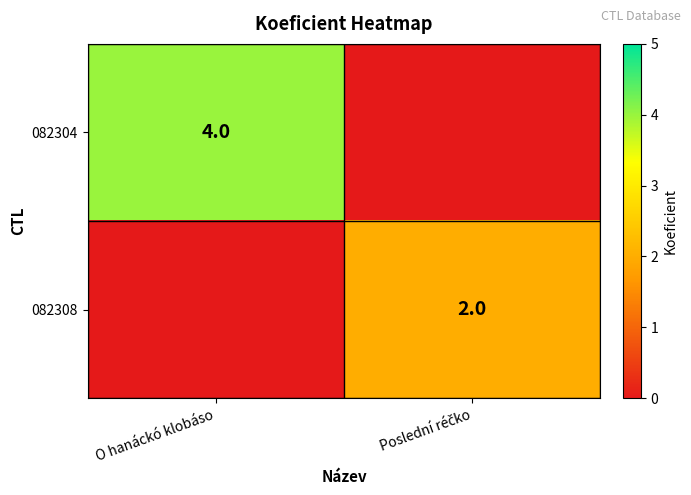

The value of 082304 at O hanáckó klobáso is 4. True or false?

True